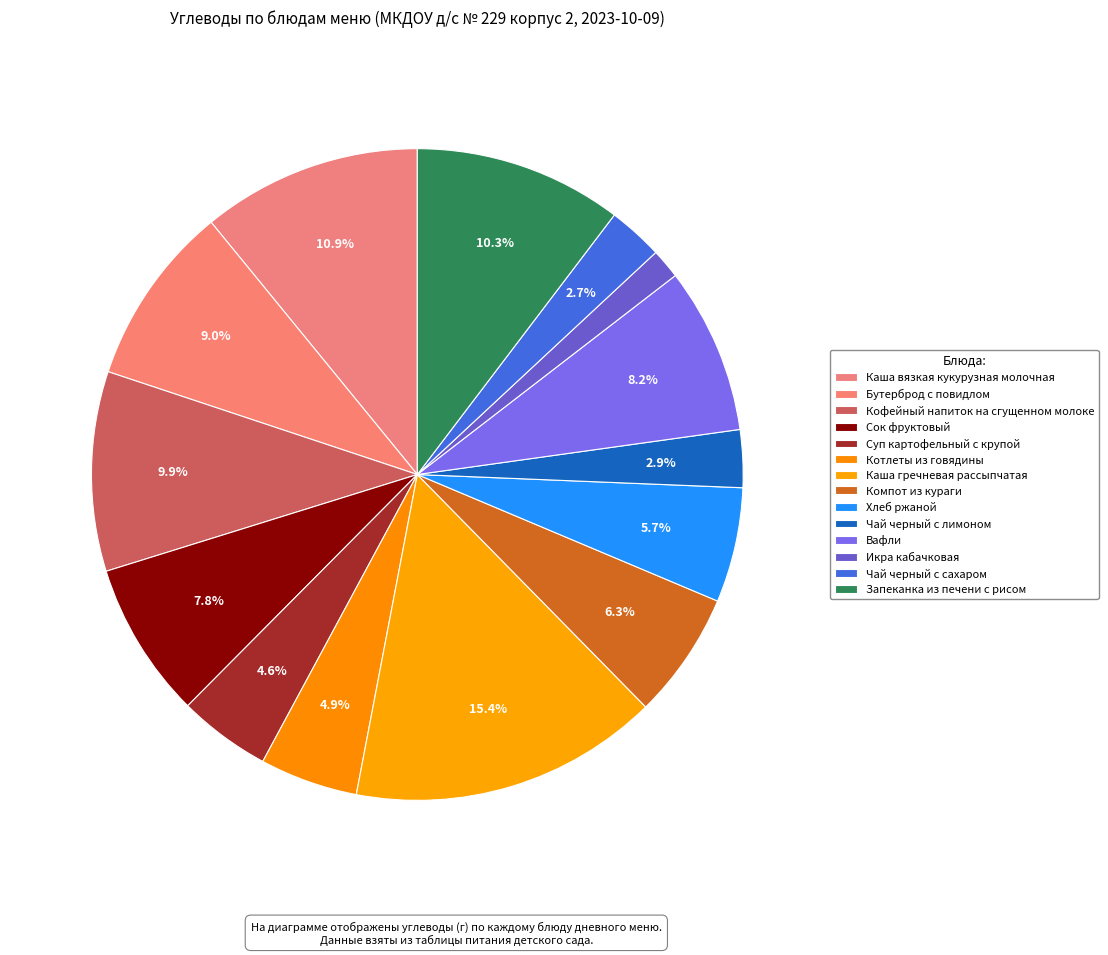

To the nearest percent, what percentage of the pie is Бутерброд с повидлом?

9%